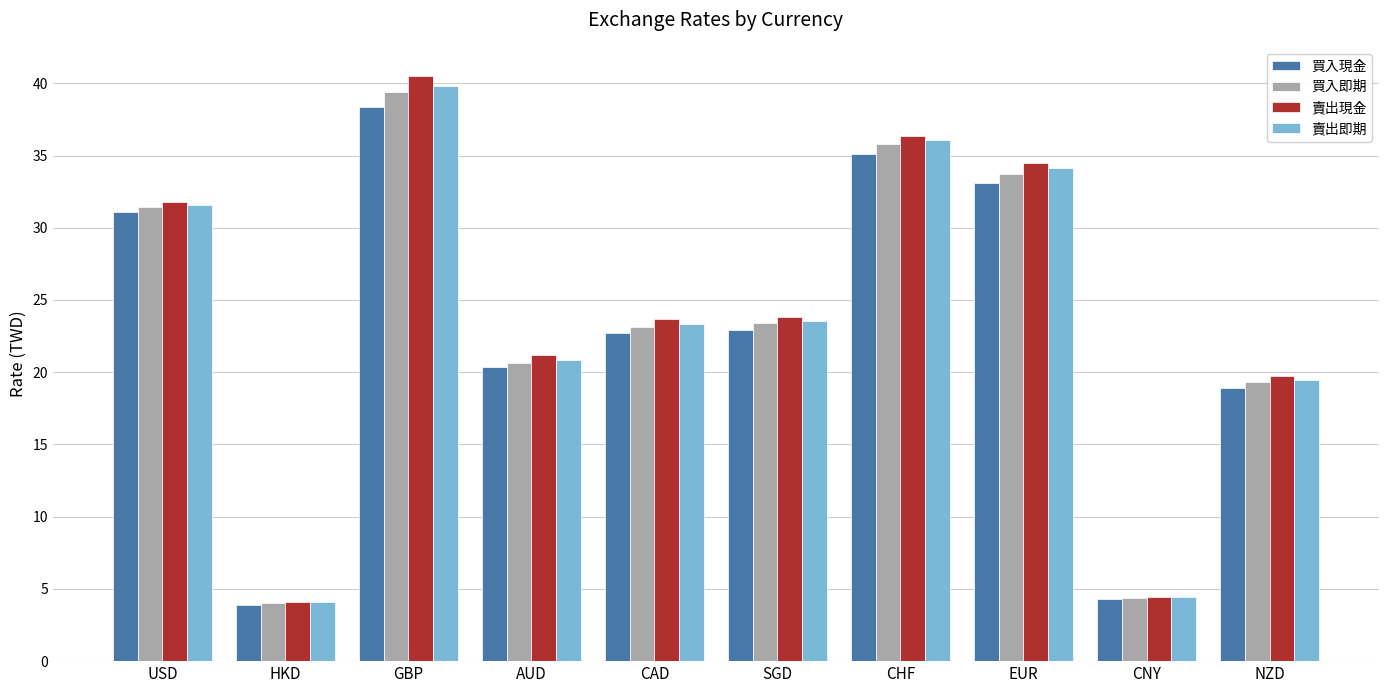

The value of 賣出即期 at SGD is 23.6. True or false?

True